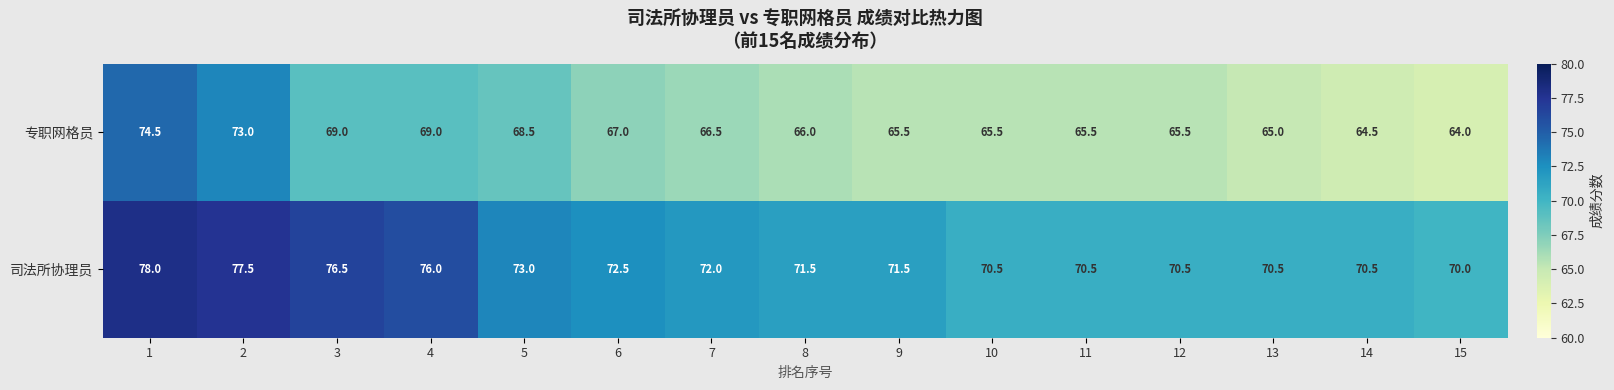

How many categories are shown in the chart?

15